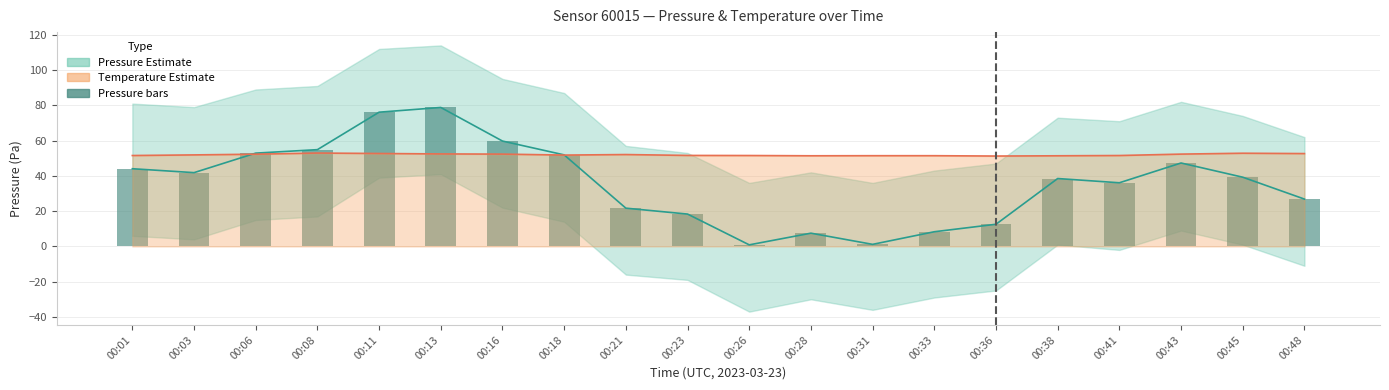

What is the difference between the values at 00:36 and 00:38?

25.9